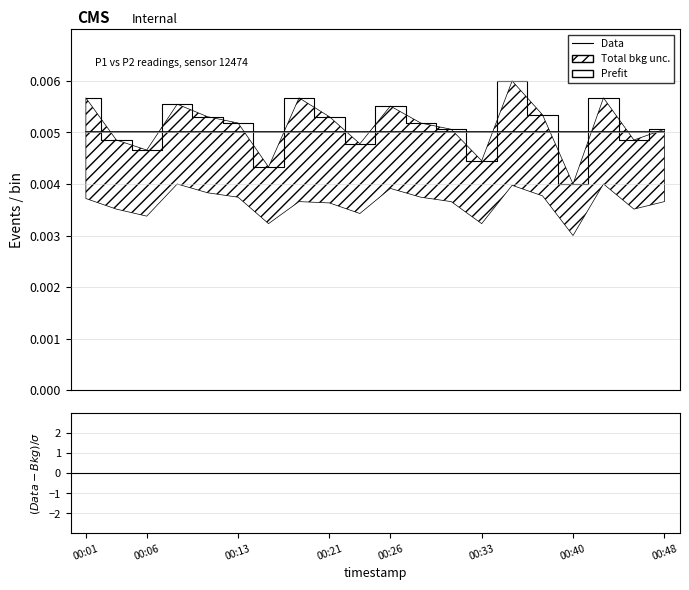

Does the chart display data point markers on the line(s)?

No